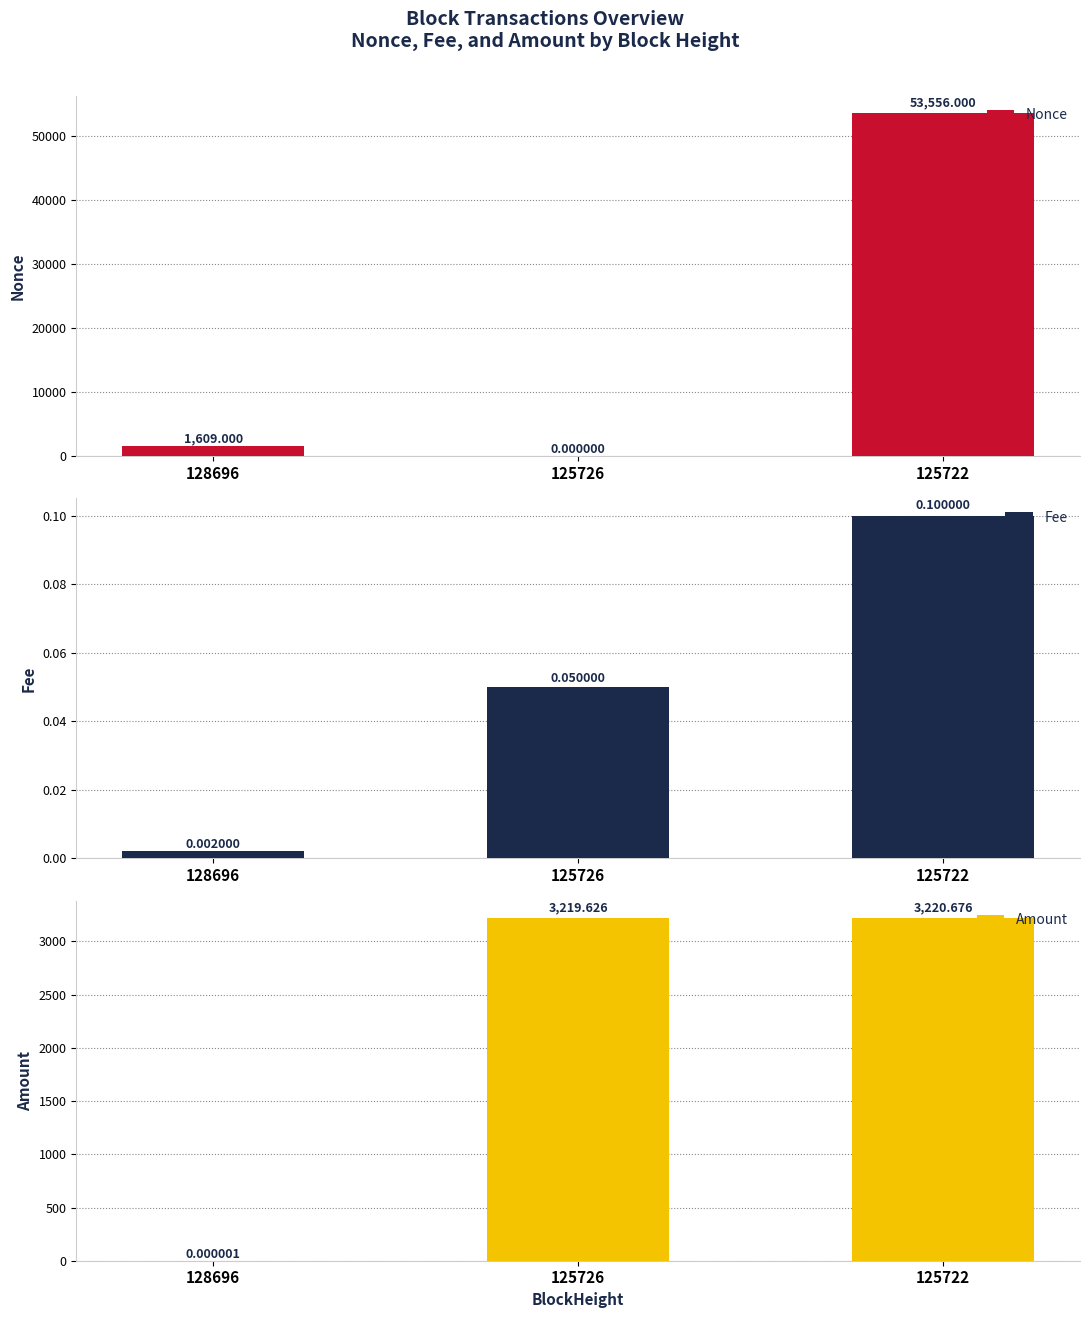

What is the total value across all series at 125726?

3219.7